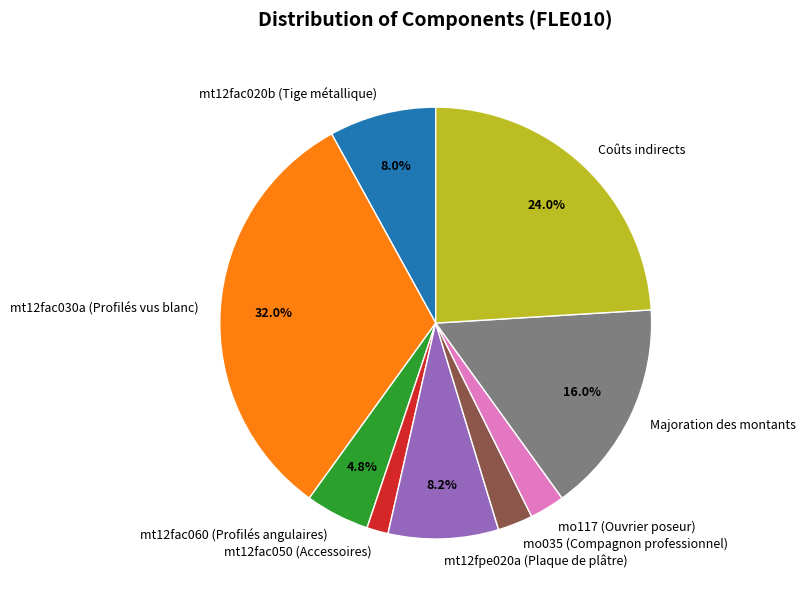

Between mt12fpe020a (Plaque de plâtre) and mo117 (Ouvrier poseur), which is larger?

mt12fpe020a (Plaque de plâtre)